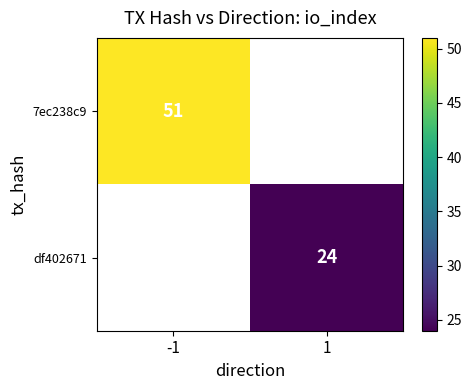

How many data points does each series have?

2